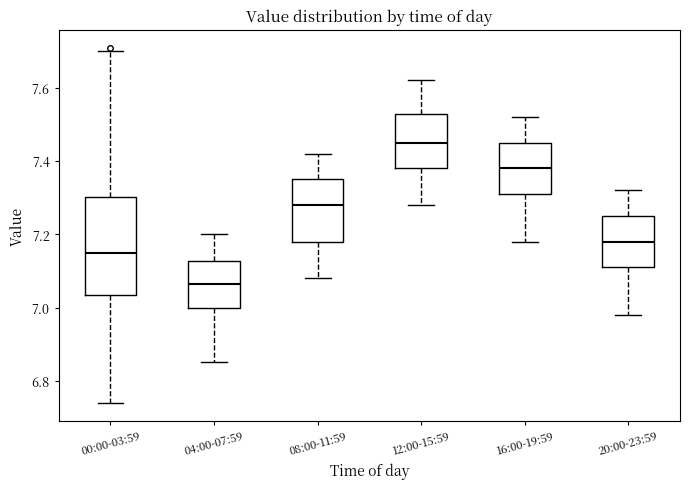

Comparing the boxes themselves (not the whiskers), which one is the tallest?

00:00-03:59